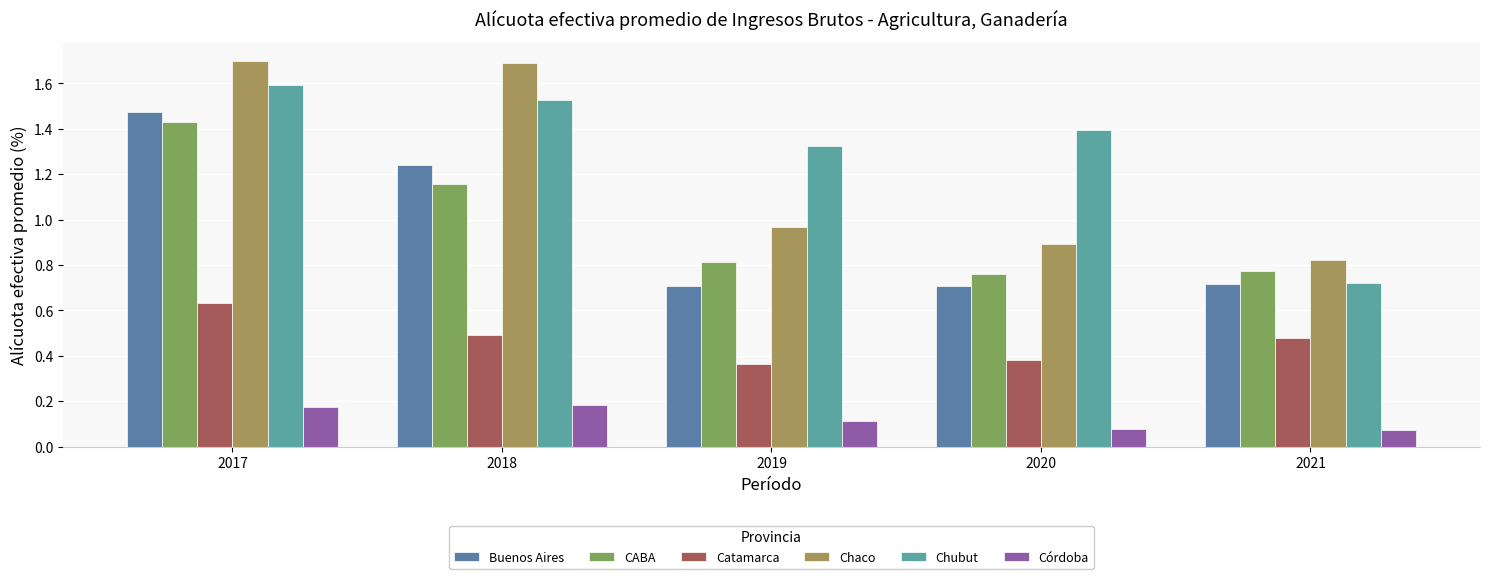

At 2018, list the series in order from largest to smallest.

Chaco, Chubut, Buenos Aires, CABA, Catamarca, Córdoba